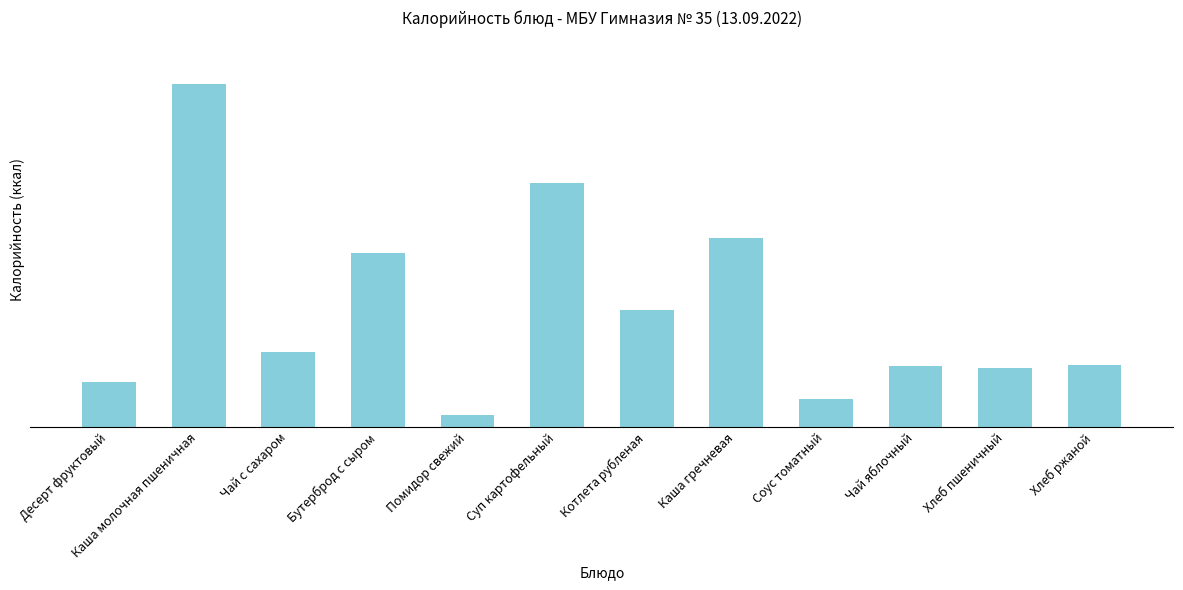

Where is the data nearest to the value 141?

Бутерброд с сыром